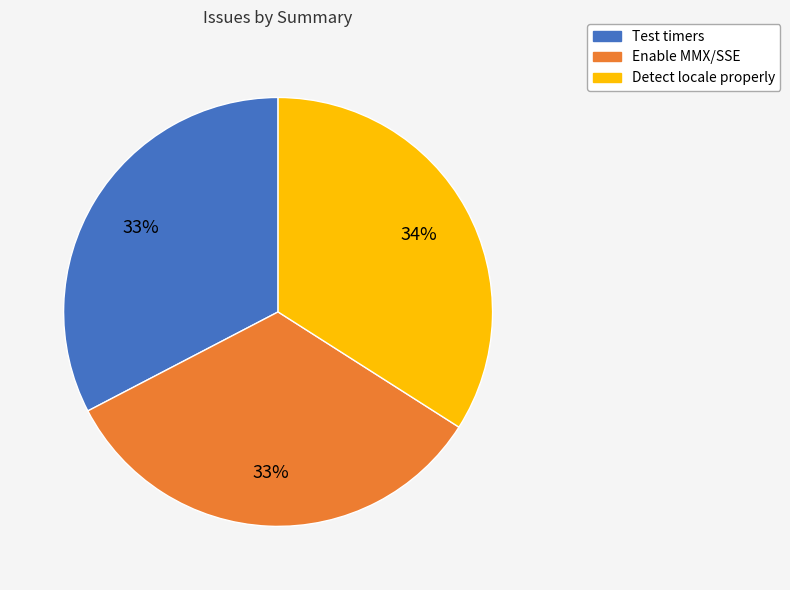

How many slices are in this pie chart?

3